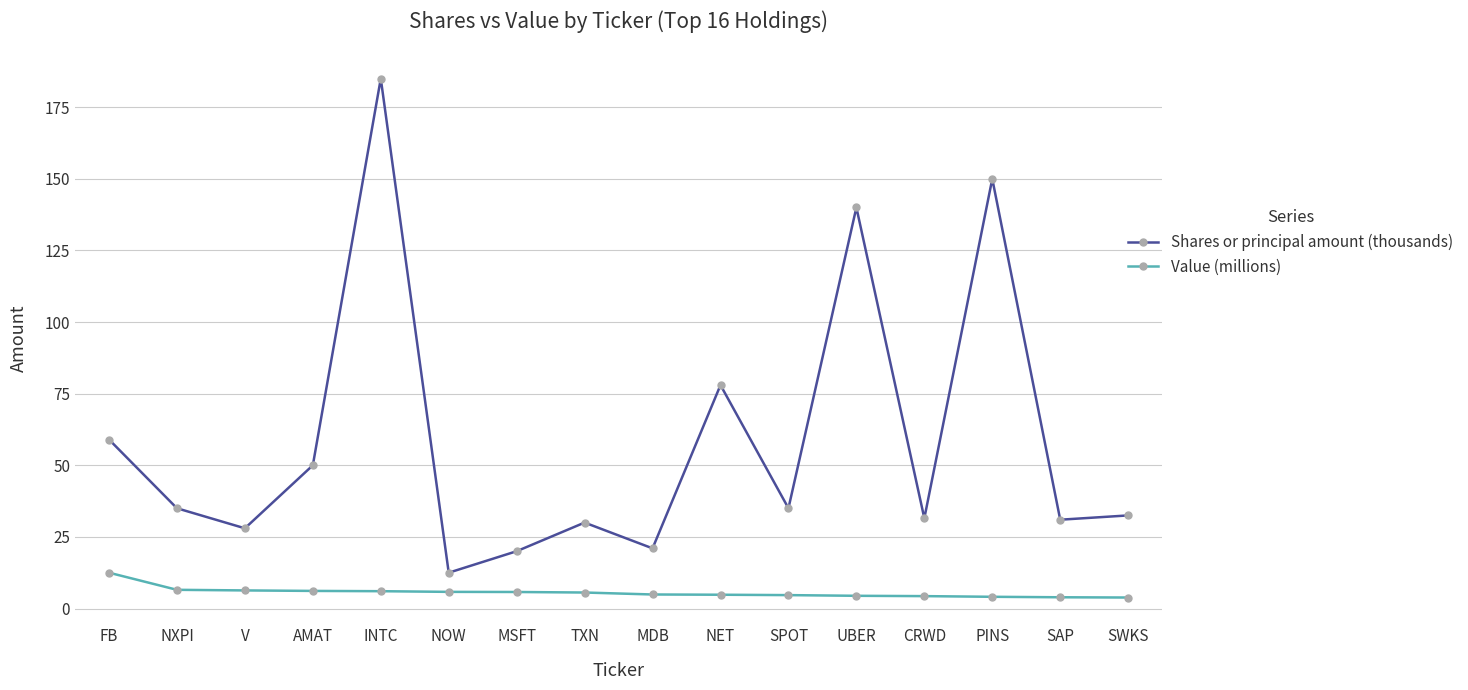

What is the difference between the maximum and minimum values in the Value (millions) series?

8.7